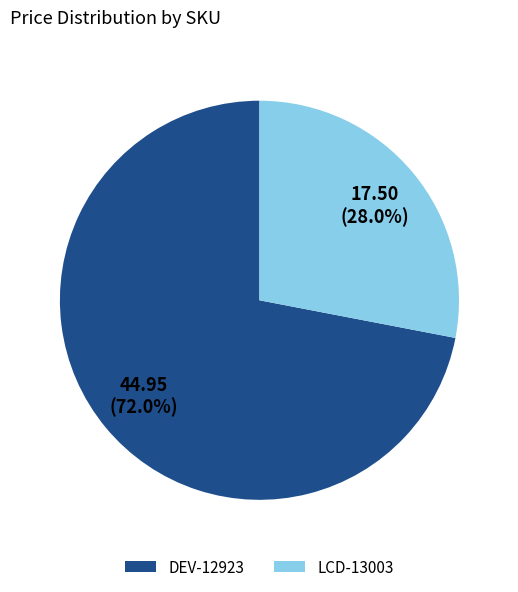

Which slice is the smallest?

LCD-13003